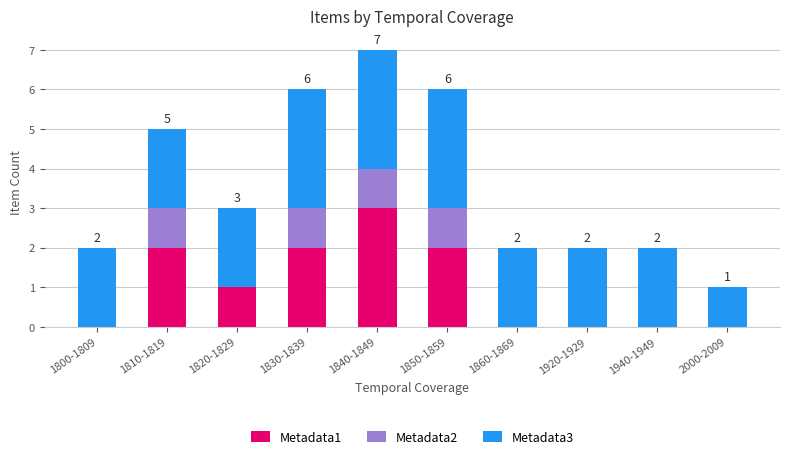

Which category has the highest value in the Metadata1 series?

1840-1849